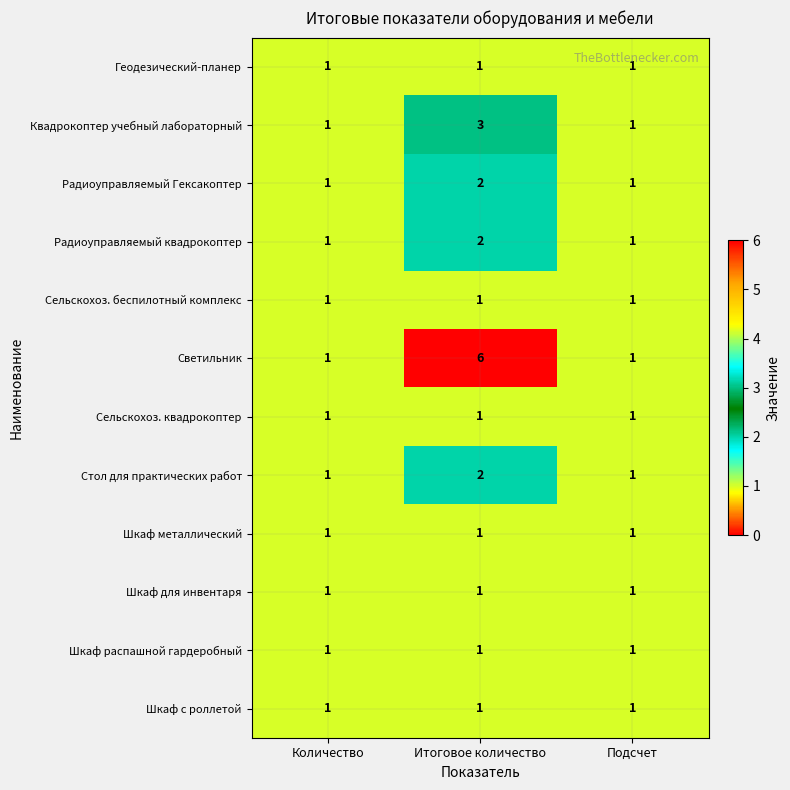

What is the sum of all Светильник values?

8